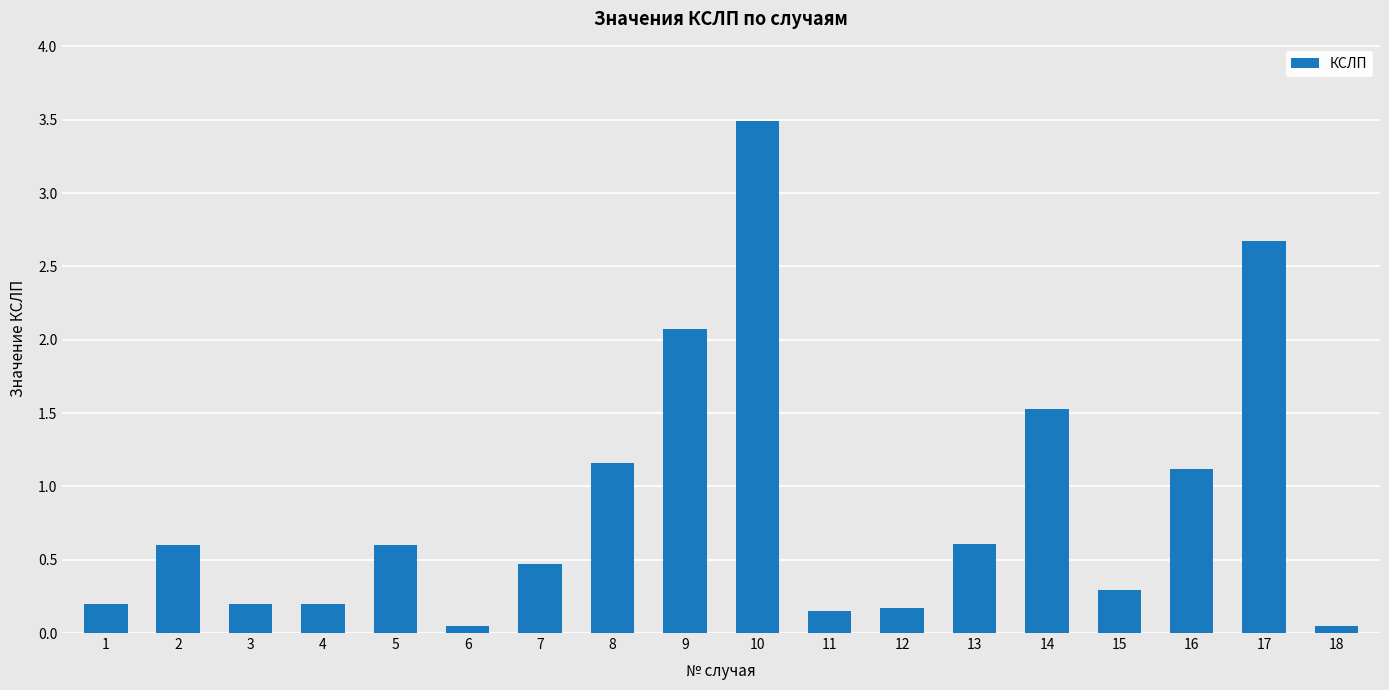

What is the greatest value displayed?

3.5